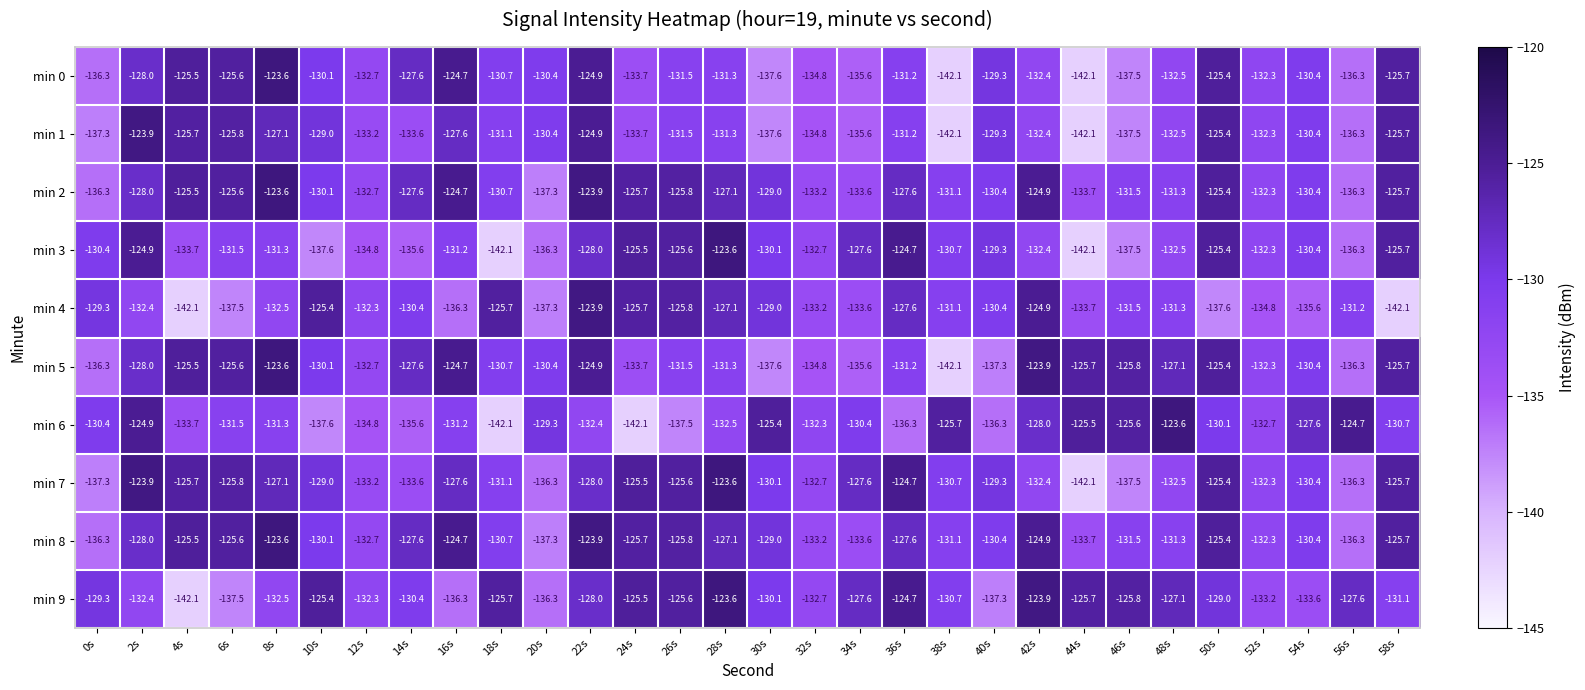

At how many categories does at least one series exceed -135?

30